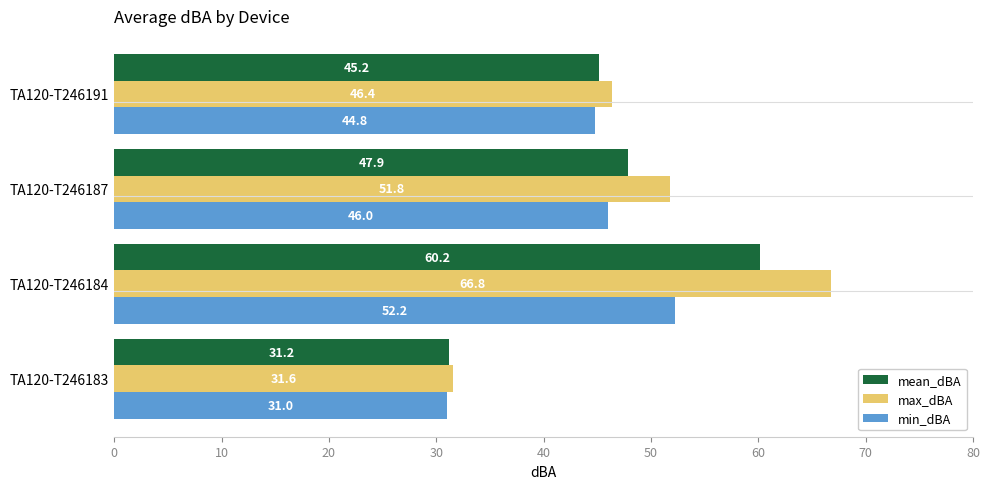

Read the mean_dBA value at TA120-T246183.

31.2